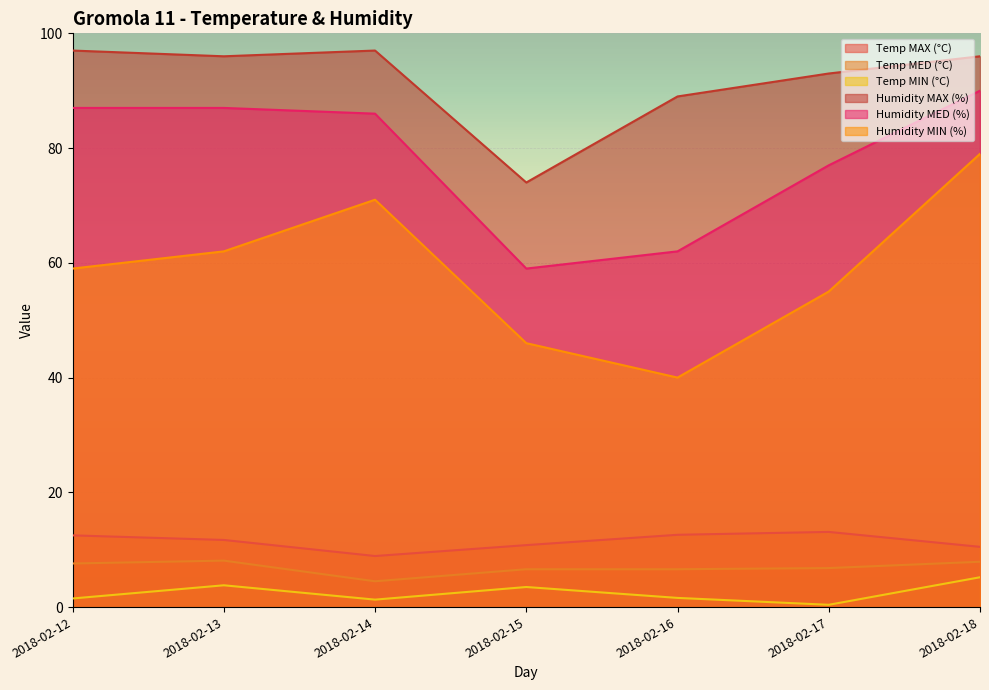

Which series changed the most between 2018-02-12 and 2018-02-13?

Humidity MIN (%)